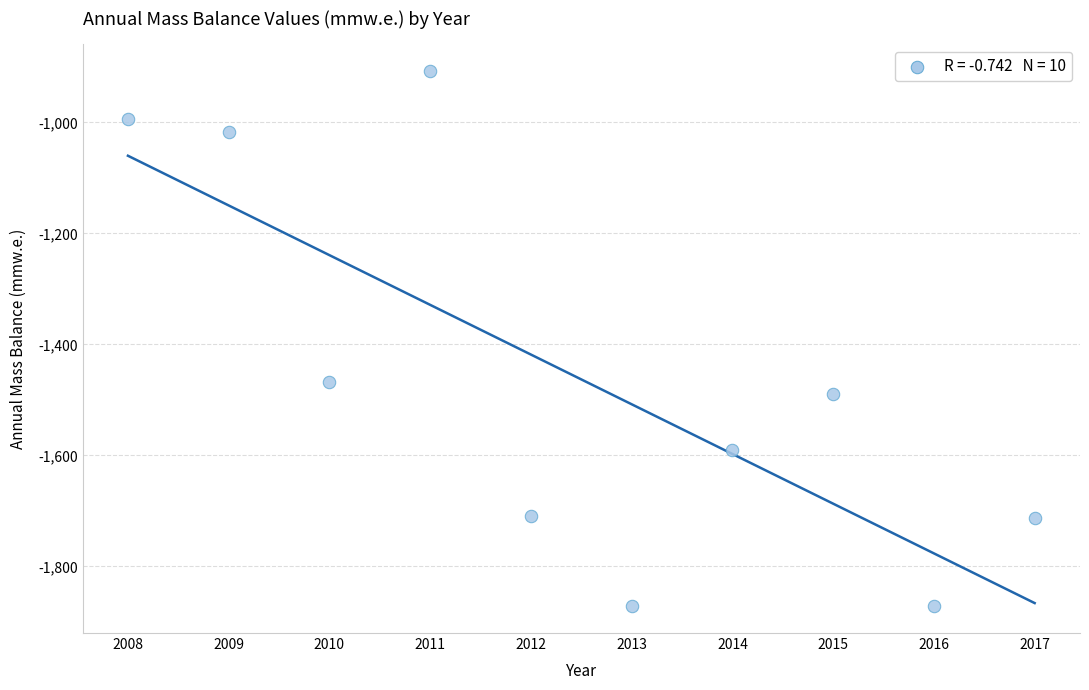

What Y value in the scatter plot is closest to -1389?

-1467